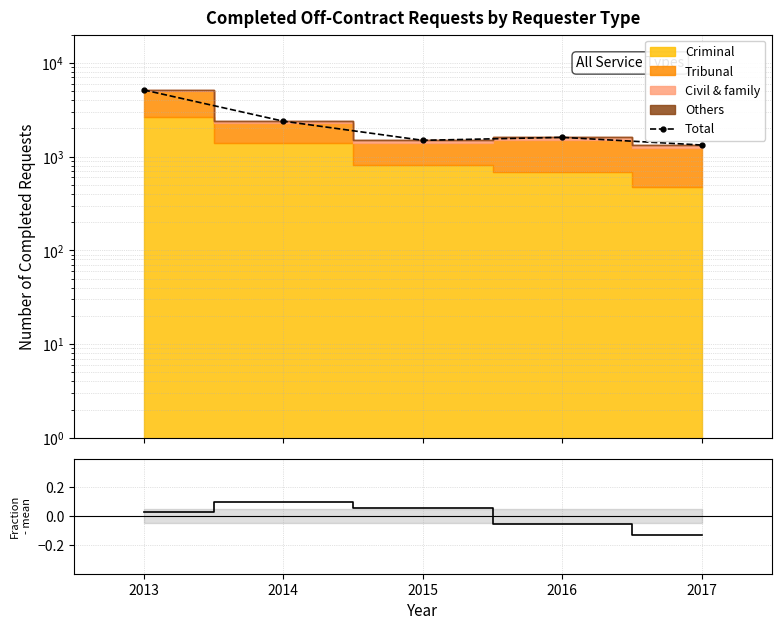

How many negative values does the Criminal fraction - mean series have?

2